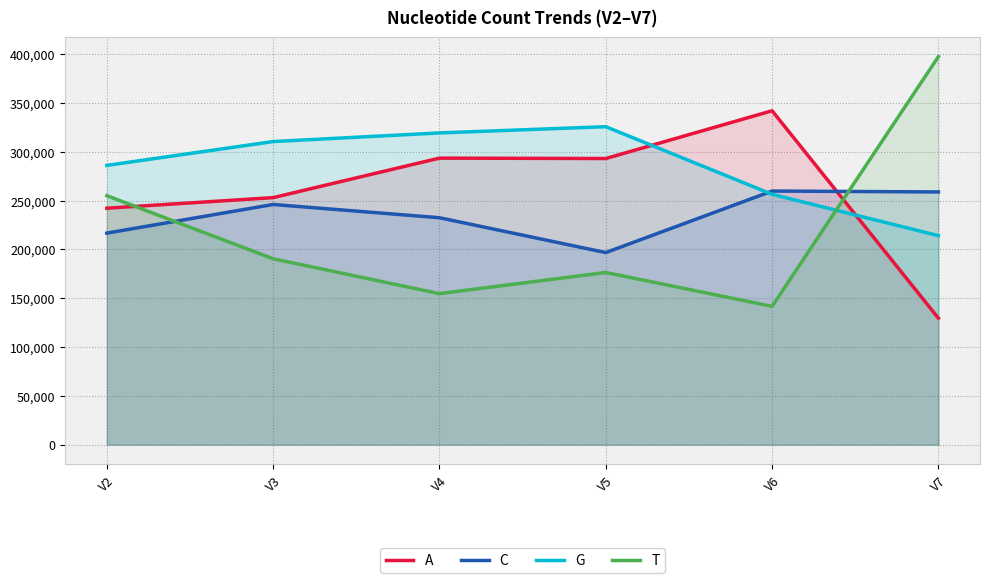

What is the average value of the G series?

285346